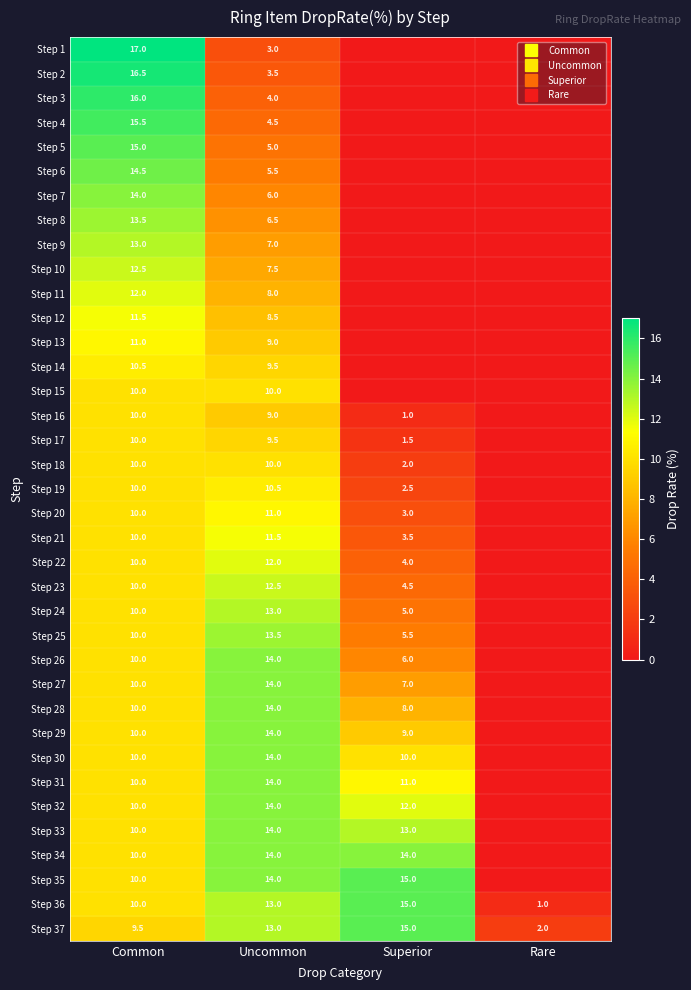

How many distinct data groups are displayed?

37